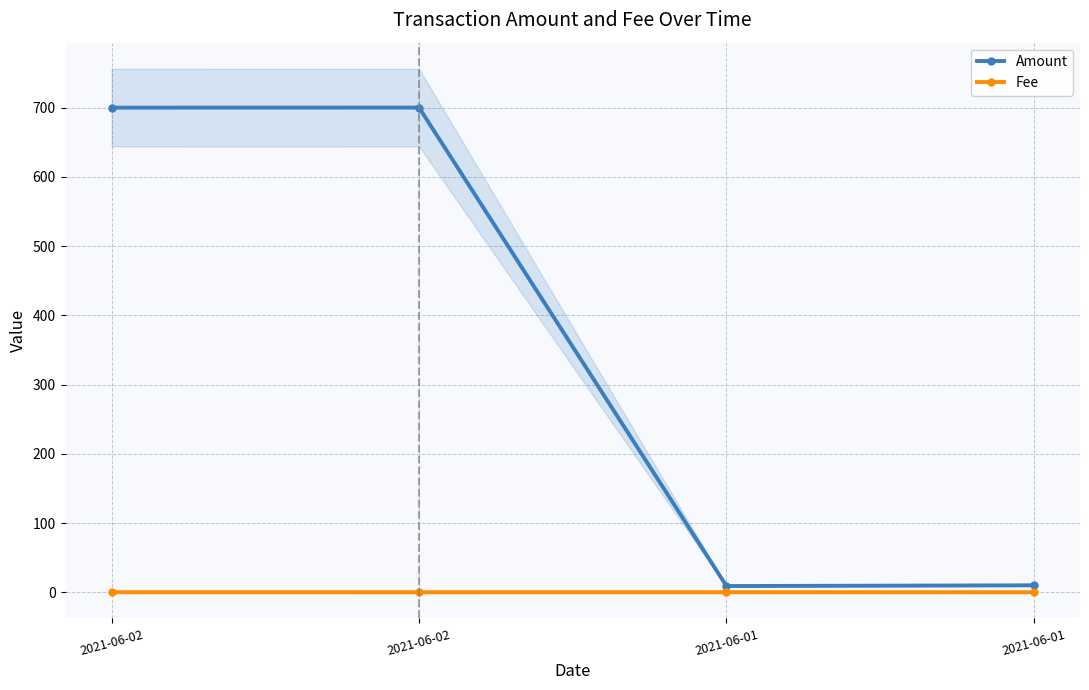

True or false: Fee has a value of 0.0 at 2021-06-01.

False